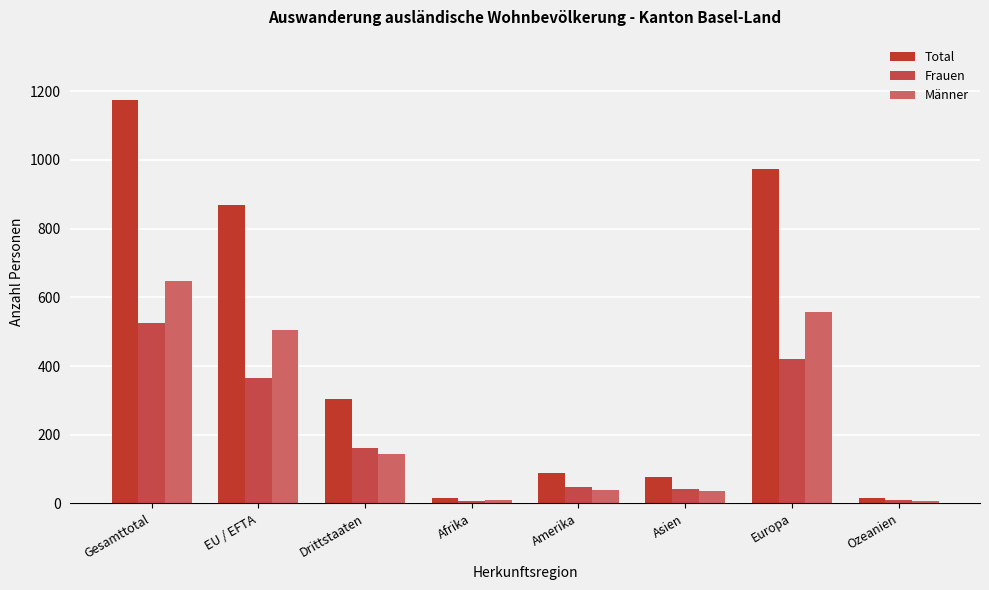

How many bars are there in total?

24